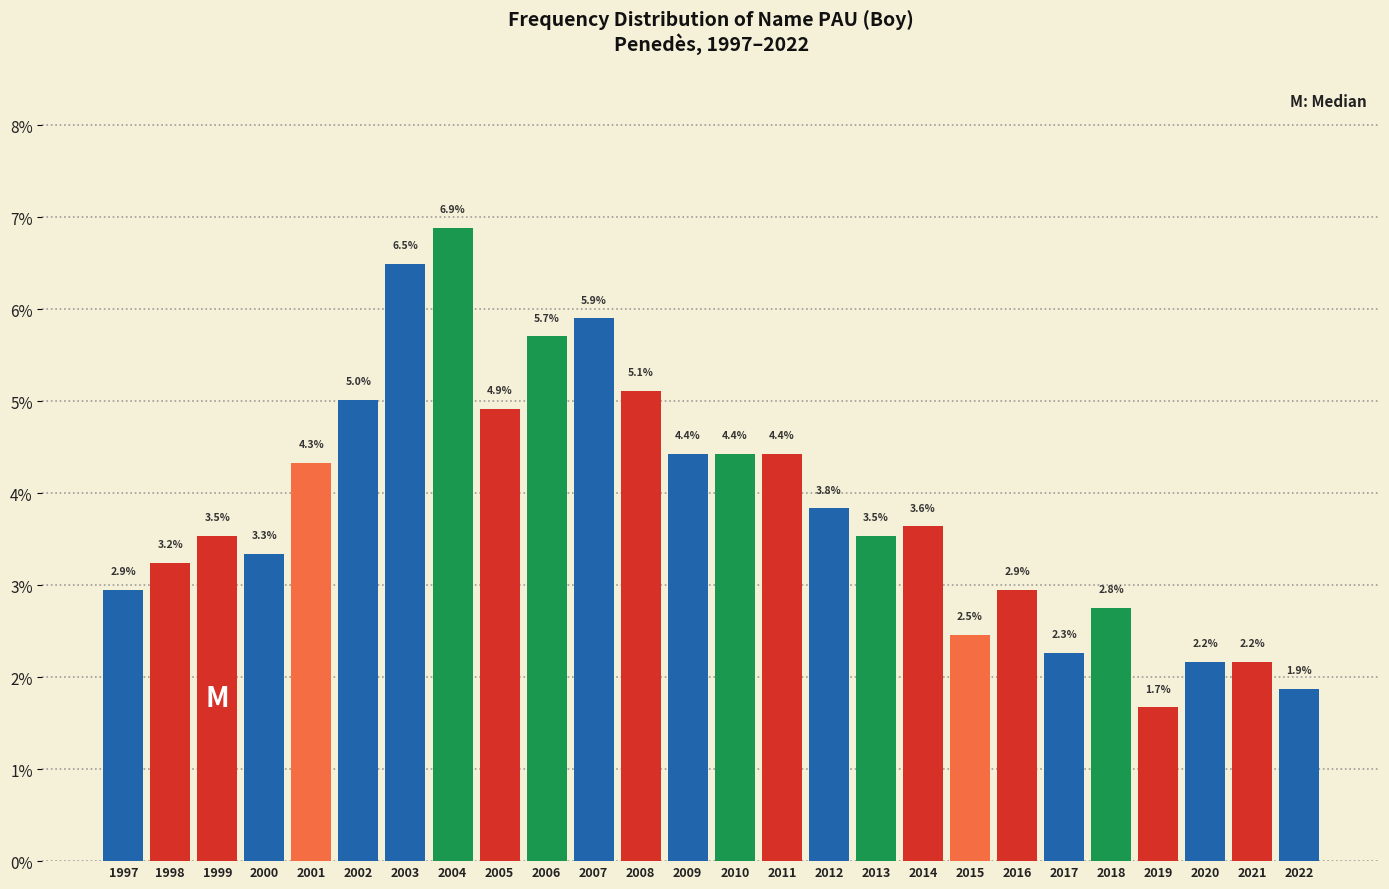

Reading left to right, list all the values displayed in this chart.

2.9	3.2	3.5	3.3	4.3	5.0	6.5	6.9	4.9	5.7	5.9	5.1	4.4	4.4	4.4	3.8	3.5	3.6	2.5	2.9	2.3	2.8	1.7	2.2	2.2	1.9